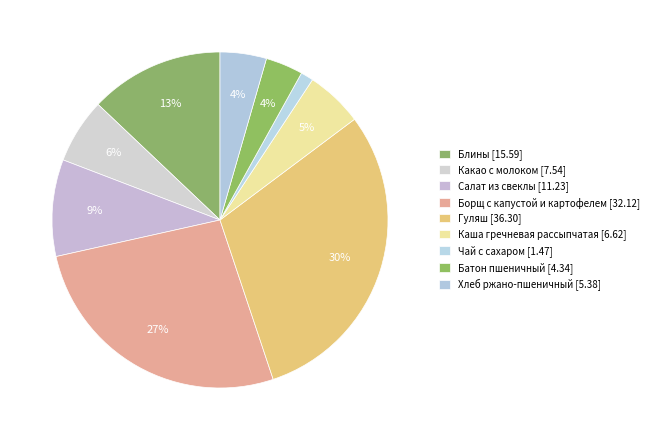

Which category has the biggest portion of the pie?

Гуляш